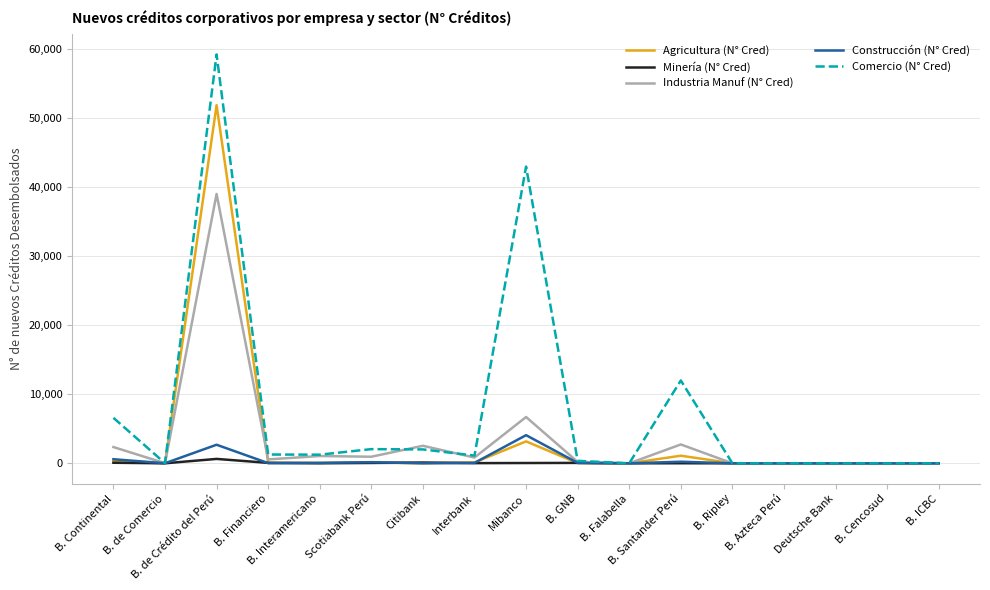

At B. de Crédito del Perú, list the series in order from largest to smallest.

Comercio (N° Cred), Agricultura (N° Cred), Industria Manuf (N° Cred), Construcción (N° Cred), Minería (N° Cred)